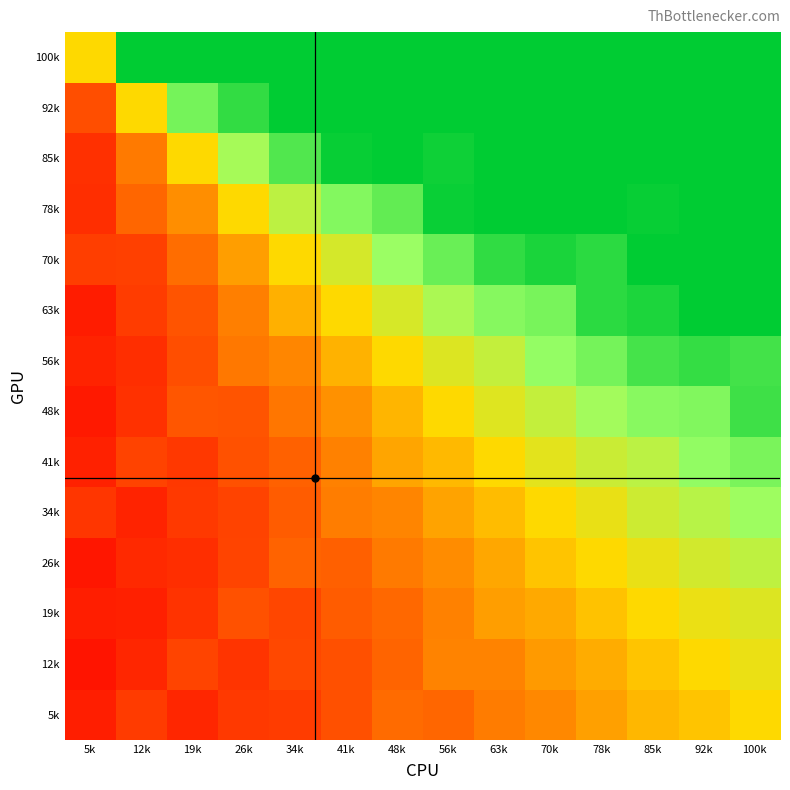

What is the spread (max minus min) of values at 26k?

86.9